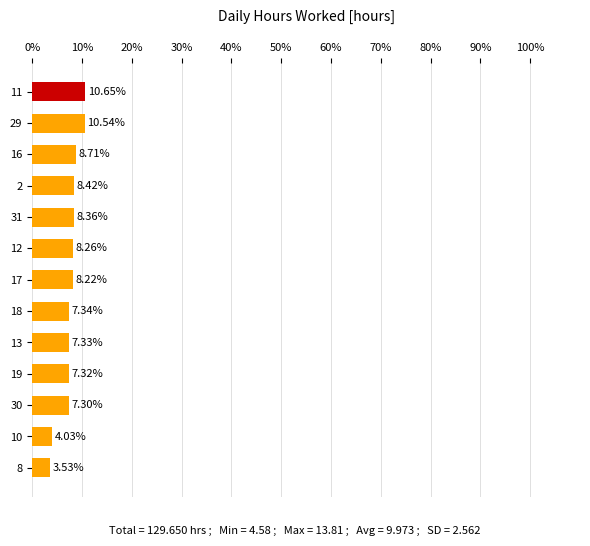

What is the ratio of the value at 10 to the value at 12?

0.5